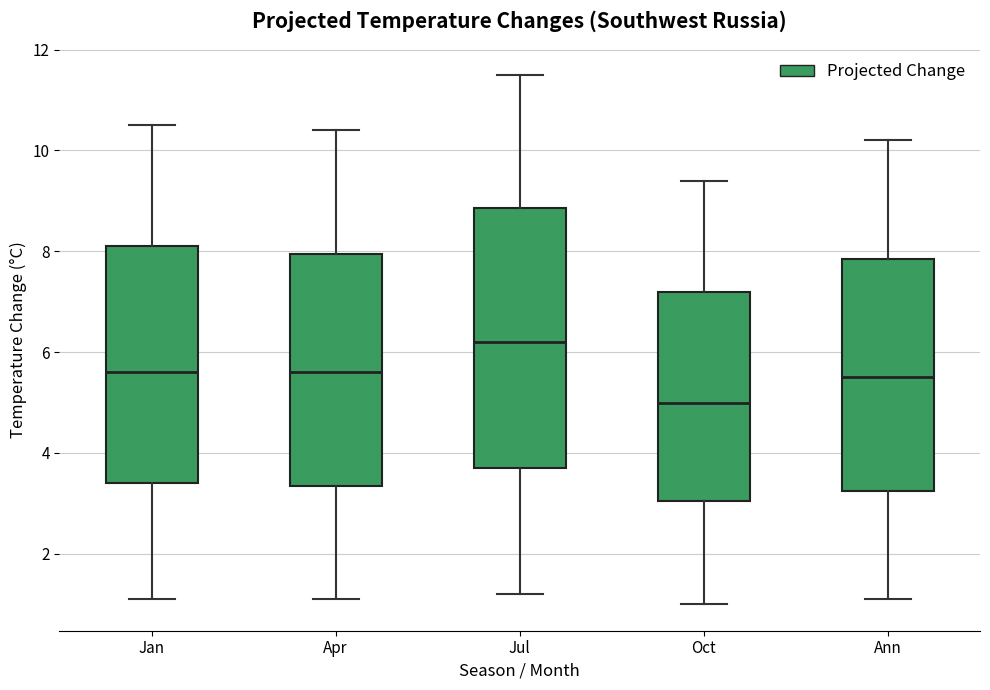

Comparing the boxes themselves (not the whiskers), which one is the tallest?

Jul